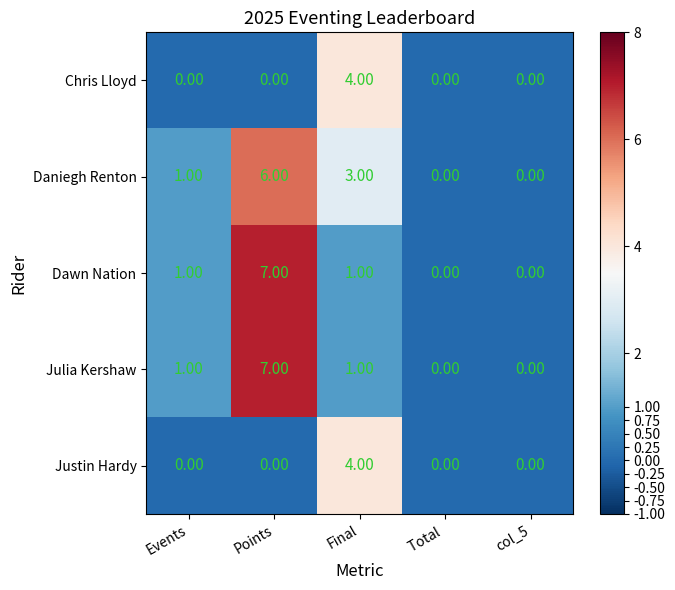

How many distinct data groups are displayed?

5